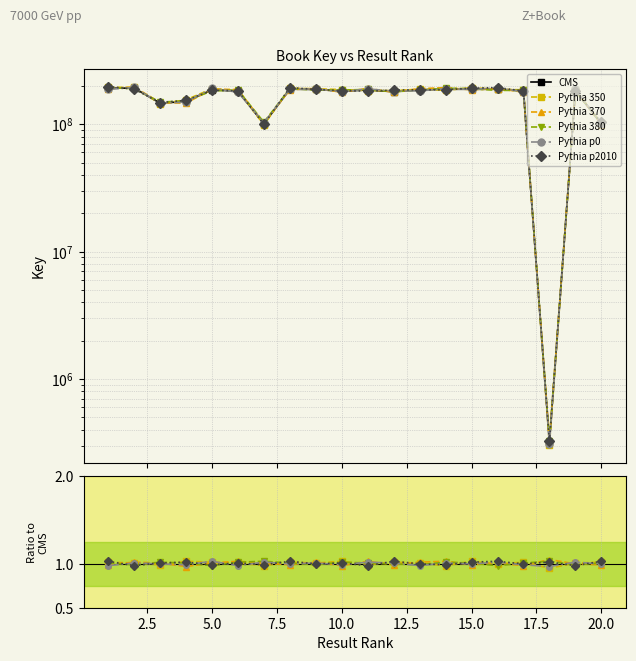

What is the approximate value of Pythia 380 at 20.0?

1.0